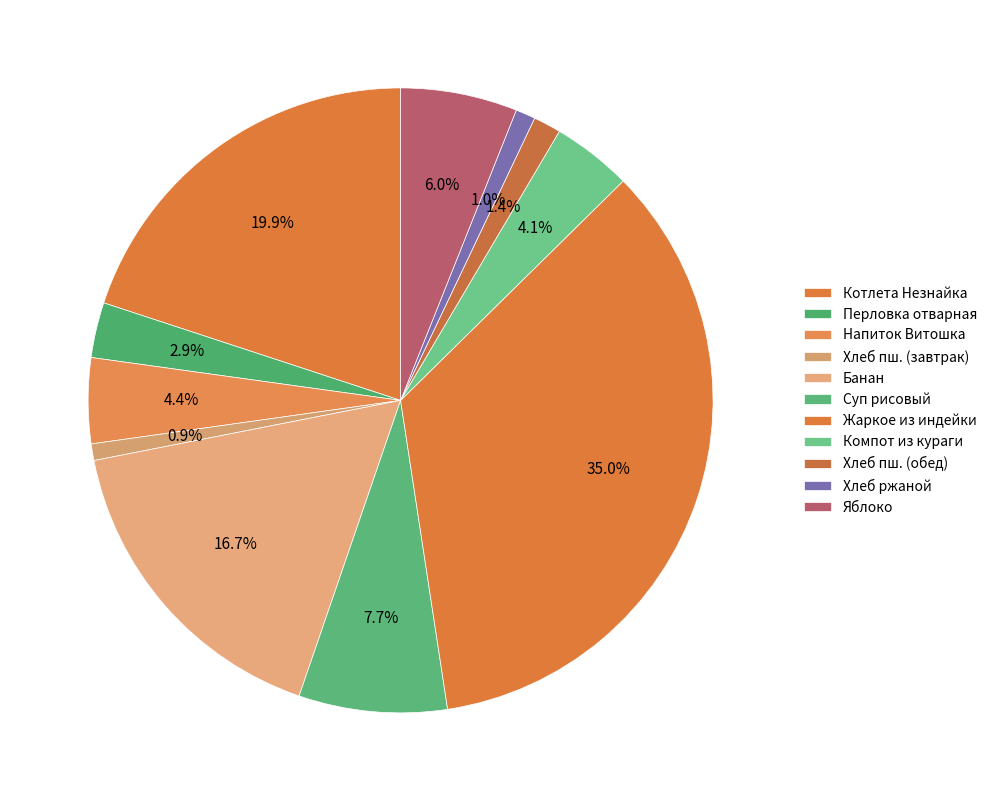

How many segments does this pie chart have?

11